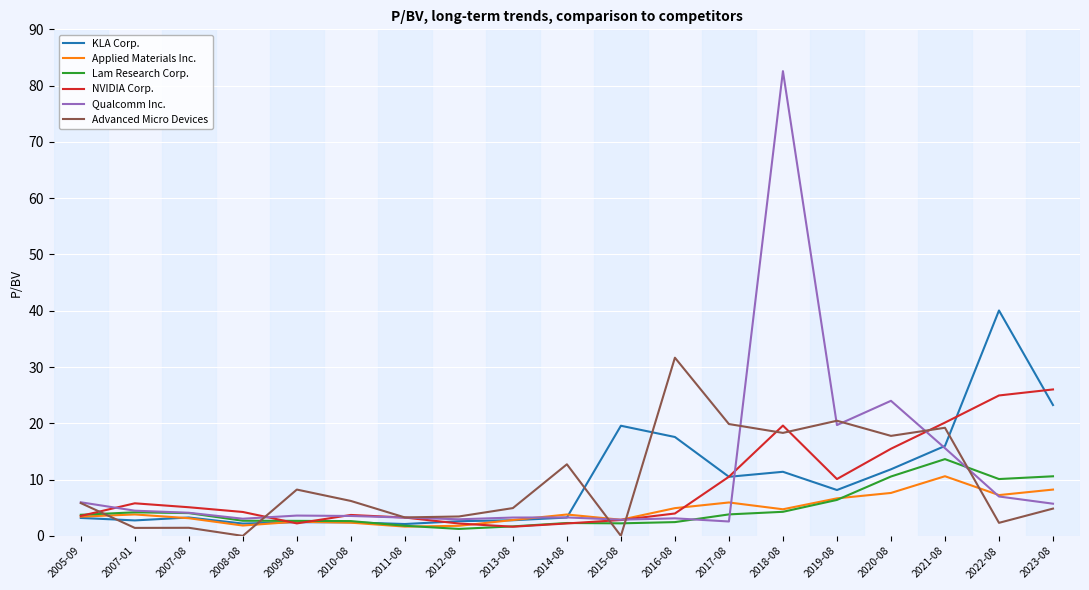

How many lines are shown in the chart?

6